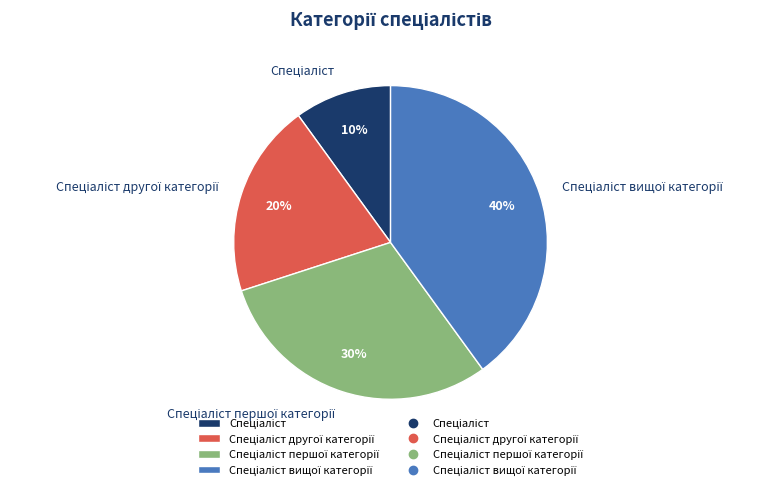

Does any single category account for the majority?

No